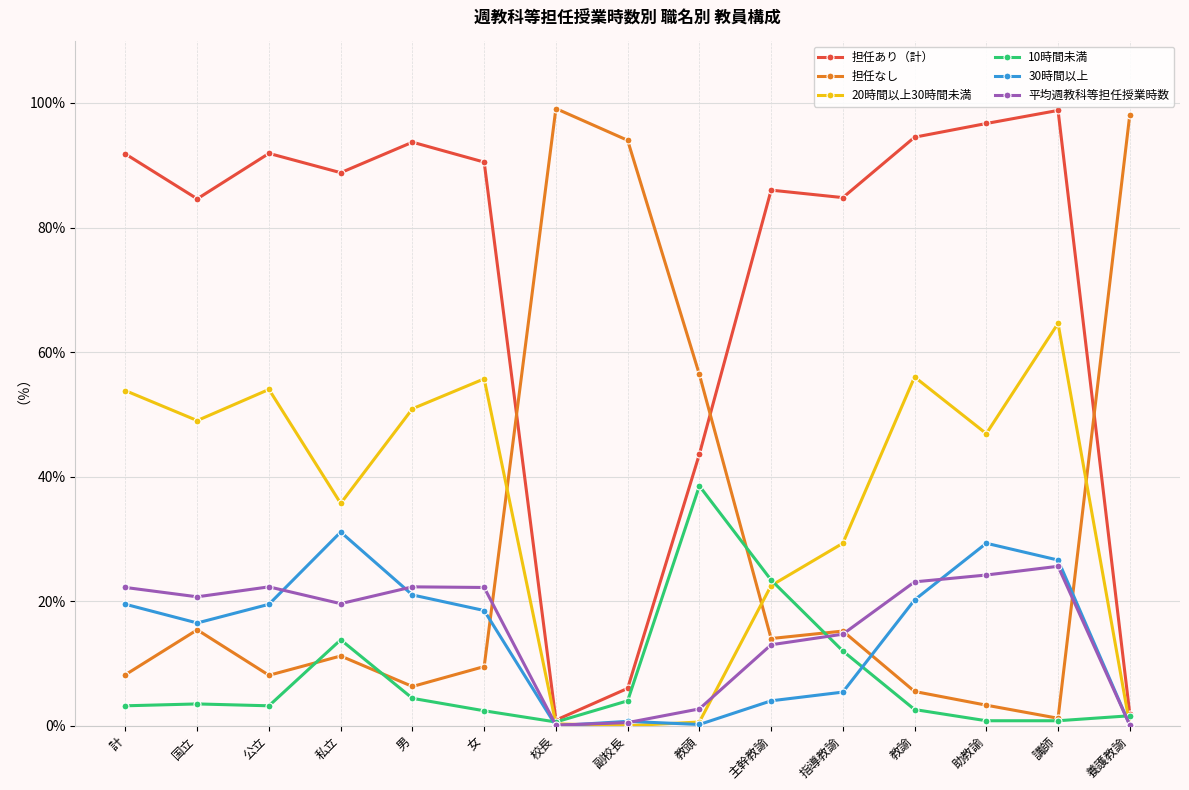

Is the value of 20時間以上30時間未満 at 女 greater than the value of 担任あり（計） at 教諭?

No